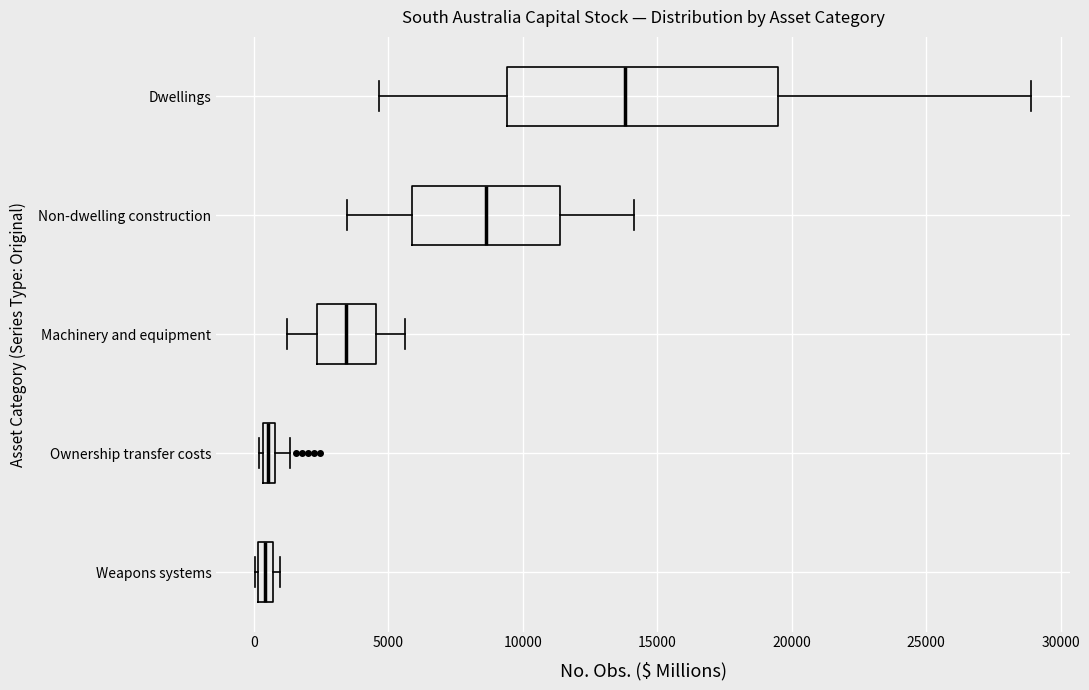

Where does the right whisker of the box for Dwellings end on the x-axis? The values are not printed on the chart, so give them approximately, as read against the axis.

29000